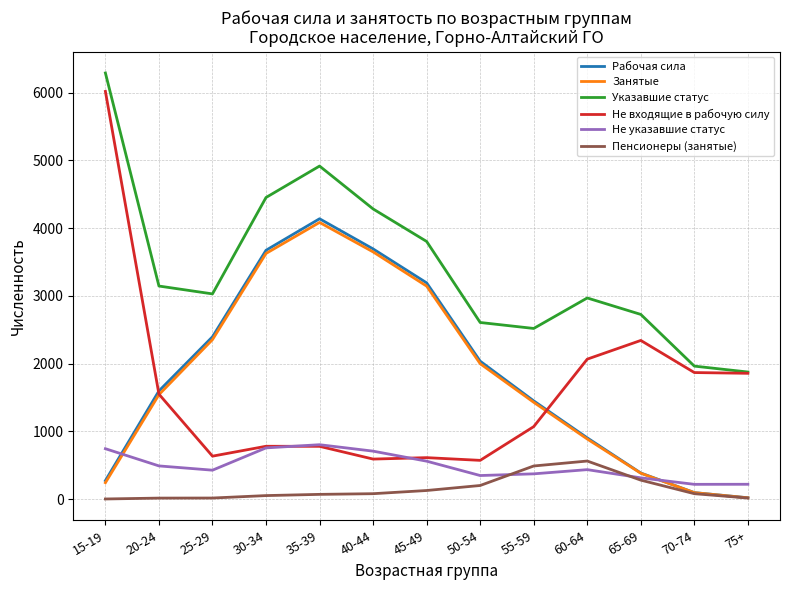

At which label is Не входящие в рабочую силу closest to 3294?

65-69